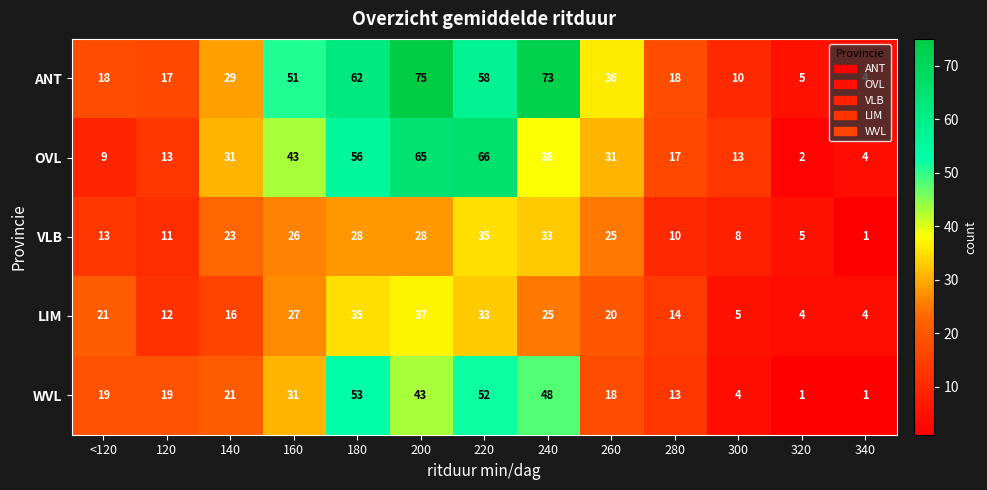

What is the minimum value shown in the chart?

1